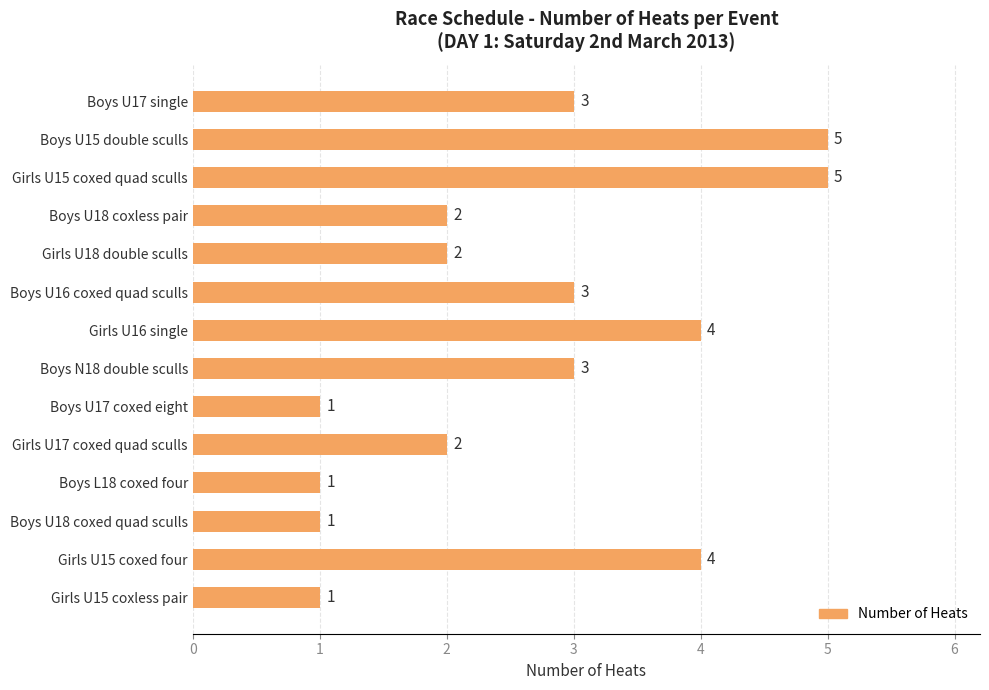

Reading top to bottom, transcribe all the data shown in this chart.

3	5	5	2	2	3	4	3	1	2	1	1	4	1